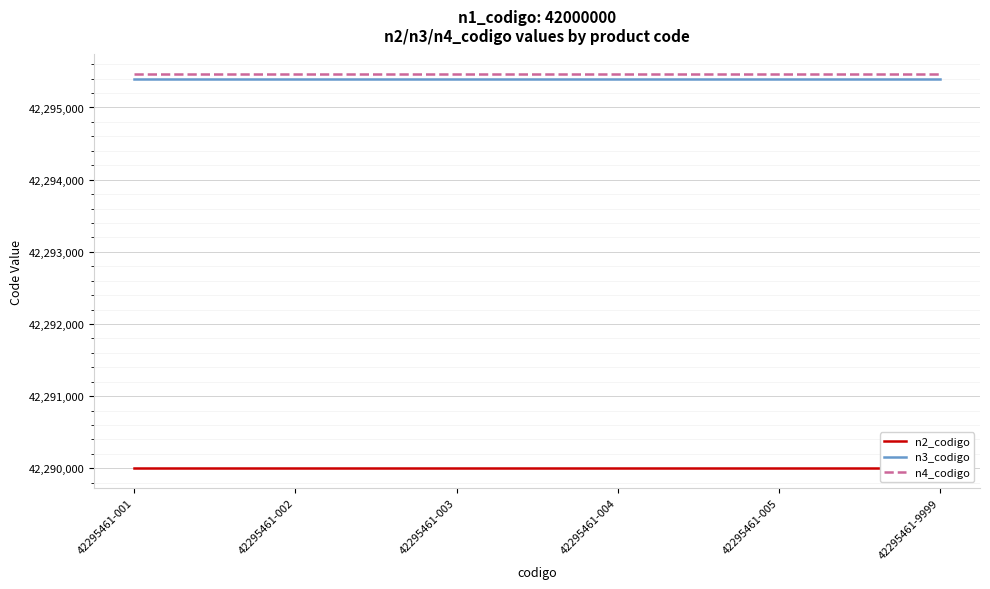

At 42295461-001, list the series in order from smallest to largest.

n2_codigo, n3_codigo, n4_codigo